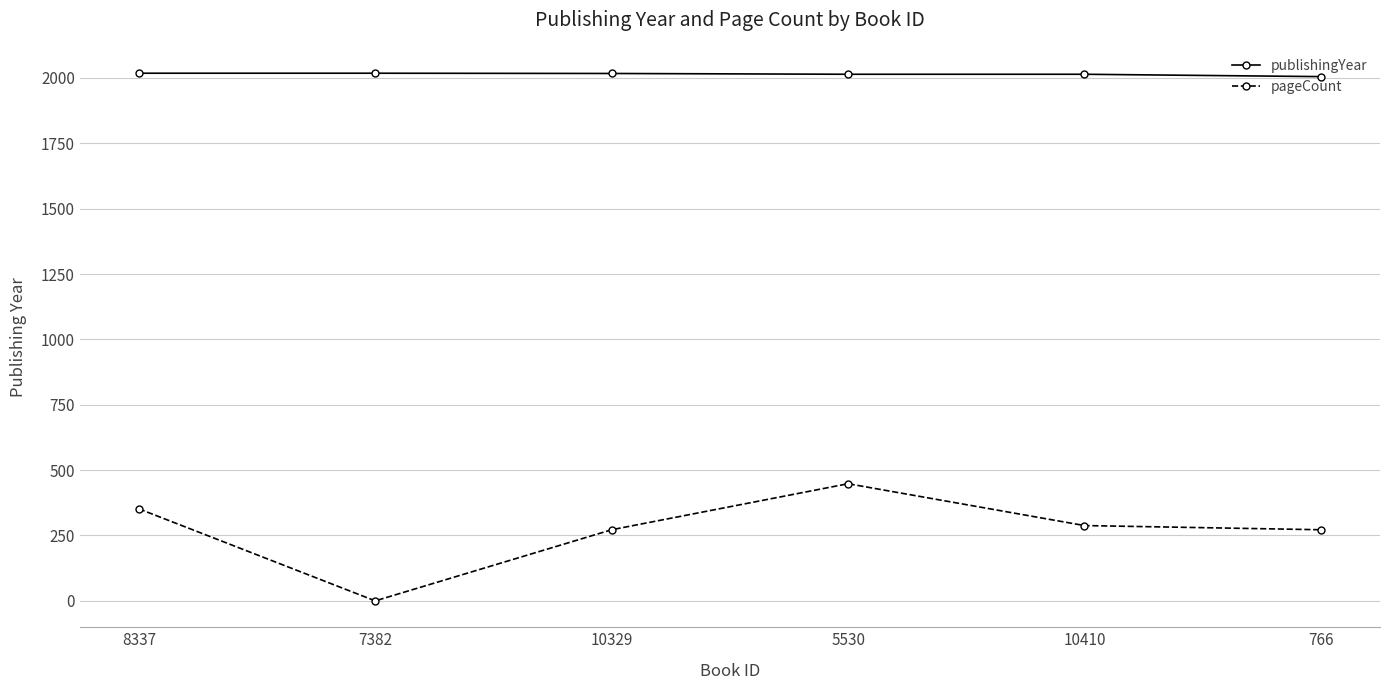

Rank the series by their average value, from highest to lowest.

publishingYear, pageCount